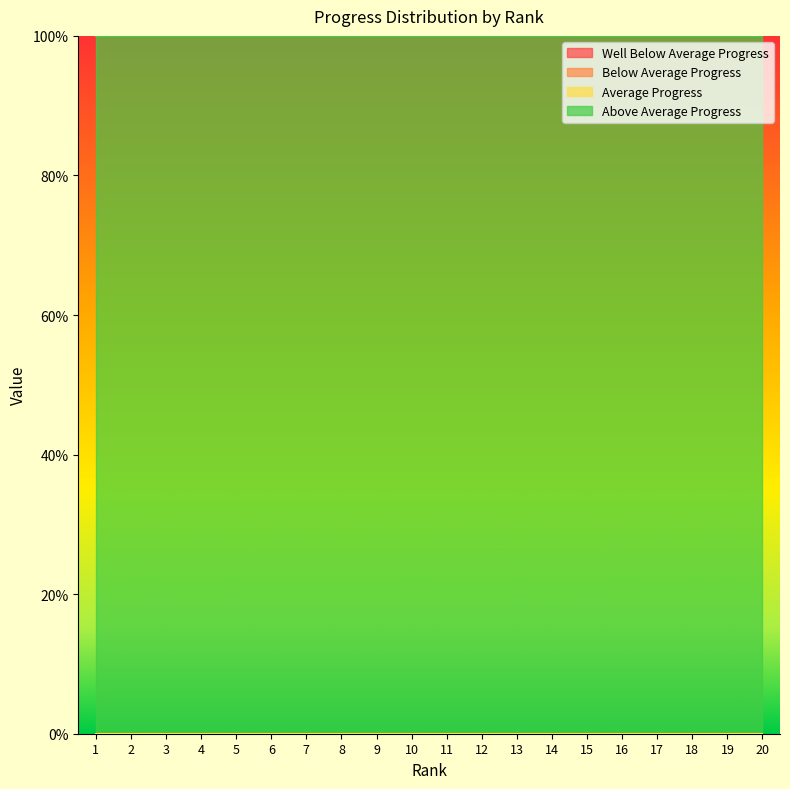

True or false: Well Below Average Progress and Average Progress cross at least once.

False